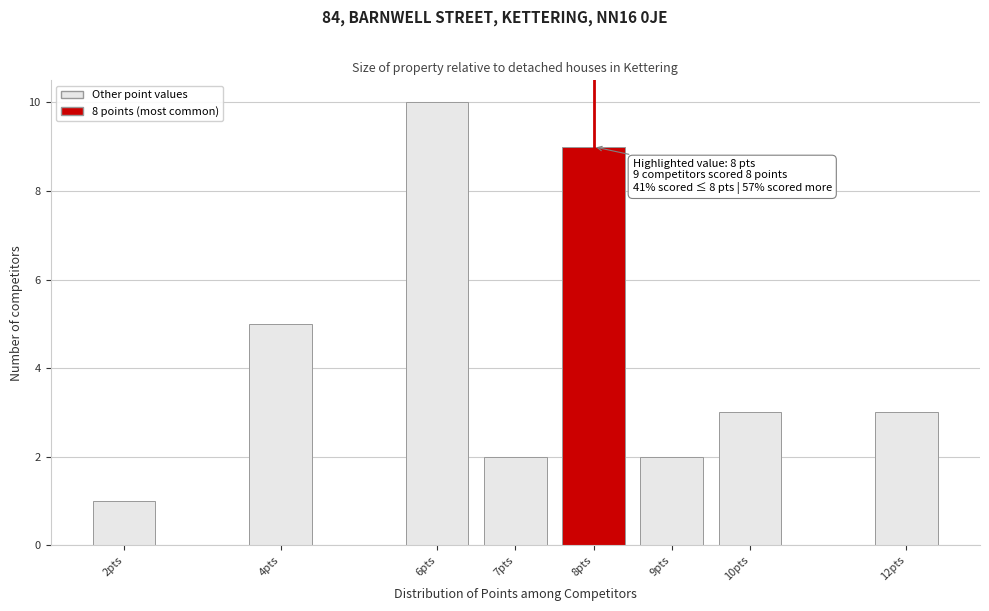

Reading right to left, list all the values displayed in this chart.

3	3	2	9	2	10	5	1